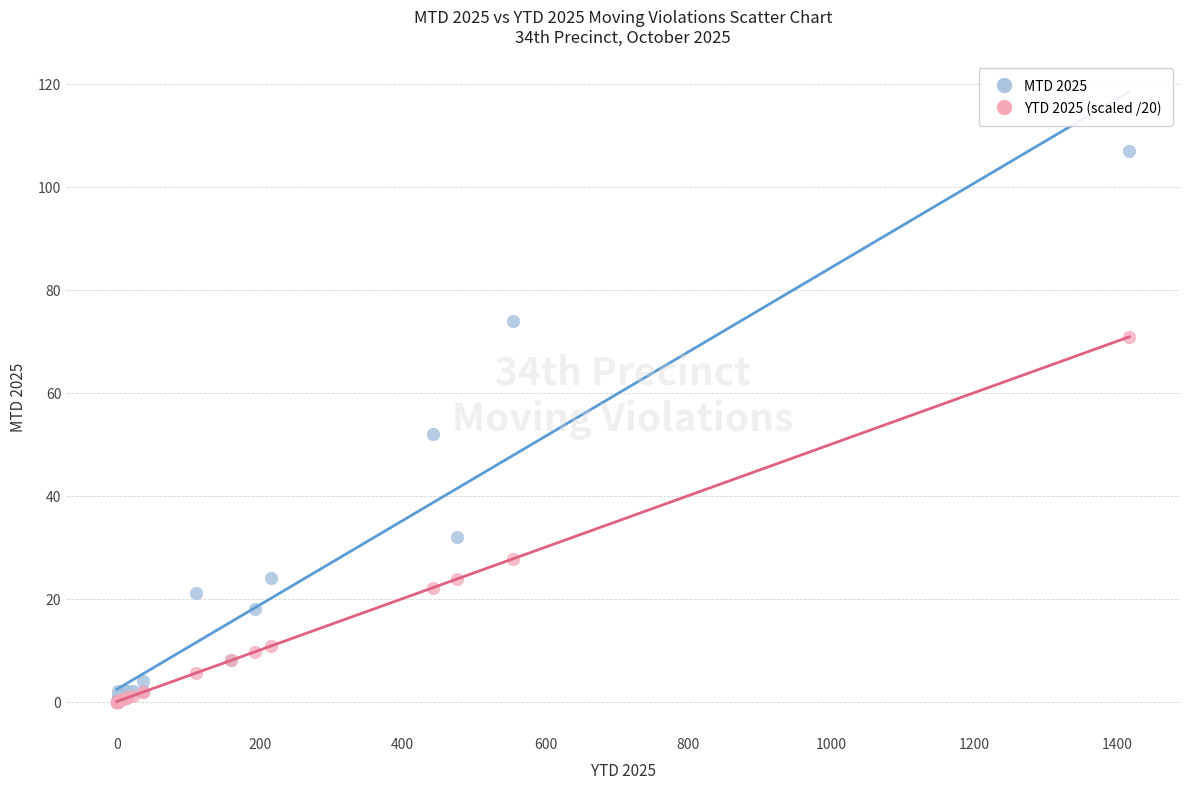

What are all the series names shown in the legend?

MTD 2025, YTD 2025 (scaled /20)